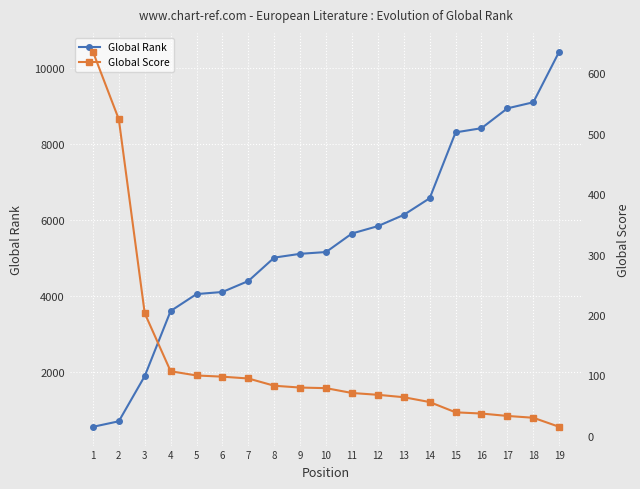

Reading left to right, list all the values displayed in this chart.

Global Rank: 1=555	2=701	3=1890	4=3605	5=4051	6=4106	7=4395	8=5011	9=5111	10=5158	11=5646	12=5840	13=6136	14=6575	15=8309	16=8419	17=8942	18=9102	19=10435
Global Score: 1=636	2=524	3=203	4=107	5=100	6=98	7=95	8=83	9=80	10=79	11=71	12=68	13=64	14=56	15=39	16=37	17=33	18=30	19=15